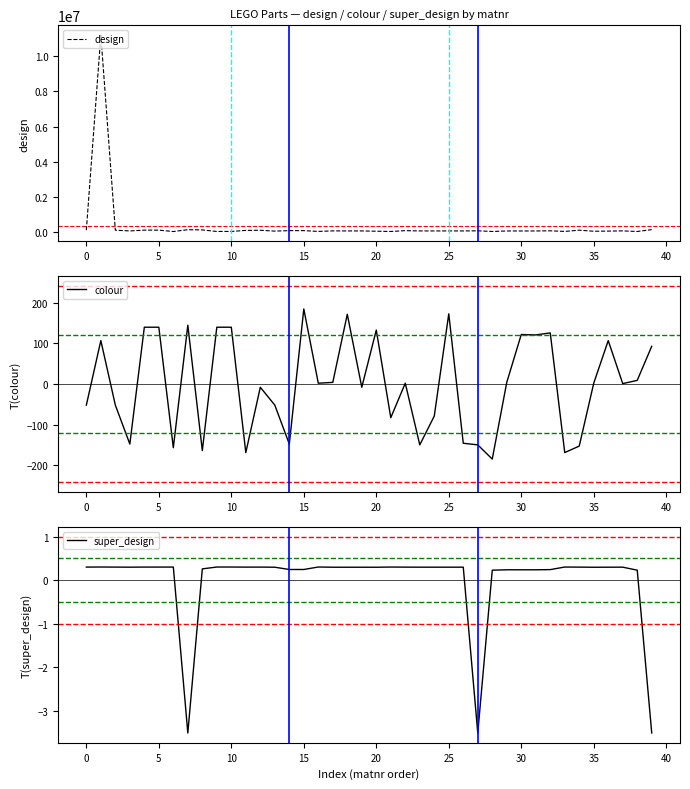

What is the sum of the super_design values at 29 and 26?

0.5